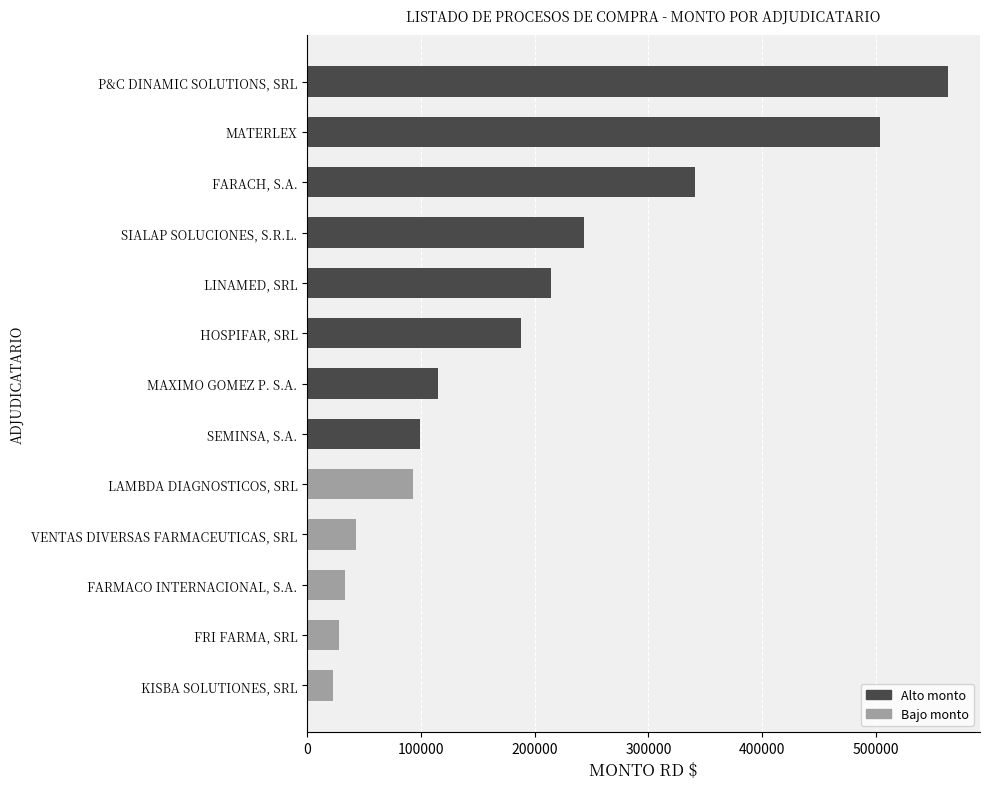

Reading bottom to top, list all the values displayed in this chart.

22420.0	28000.0	33040.0	43000.0	93220.0	98884.0	114802.1	187620.0	214113.6	243080.0	341300.0	503588.6	563500.9